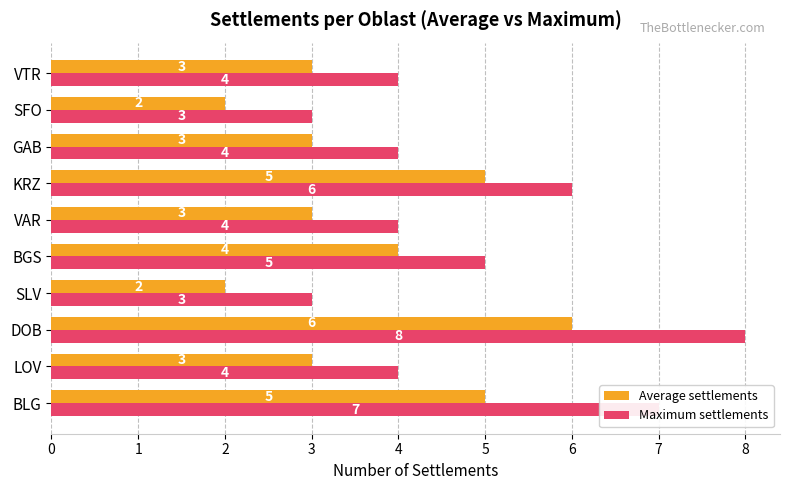

The value of Maximum settlements at SFO is 1. True or false?

False